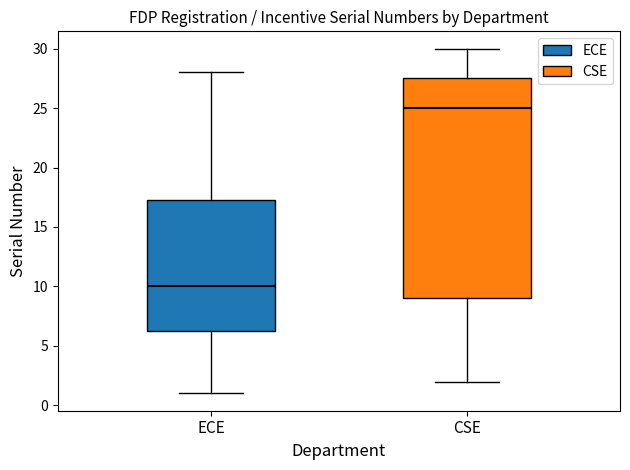

Reading left to right, read every box against the y-axis: the position of its median line, the range the box covers, and the ends of its whiskers. The values are not printed on the chart, so give them approximately, as read against the axis.

ECE: median 10.0, box 6.5 to 17.5, whiskers 1.0 to 28.0
CSE: median 25.0, box 9.0 to 27.5, whiskers 2.0 to 30.0